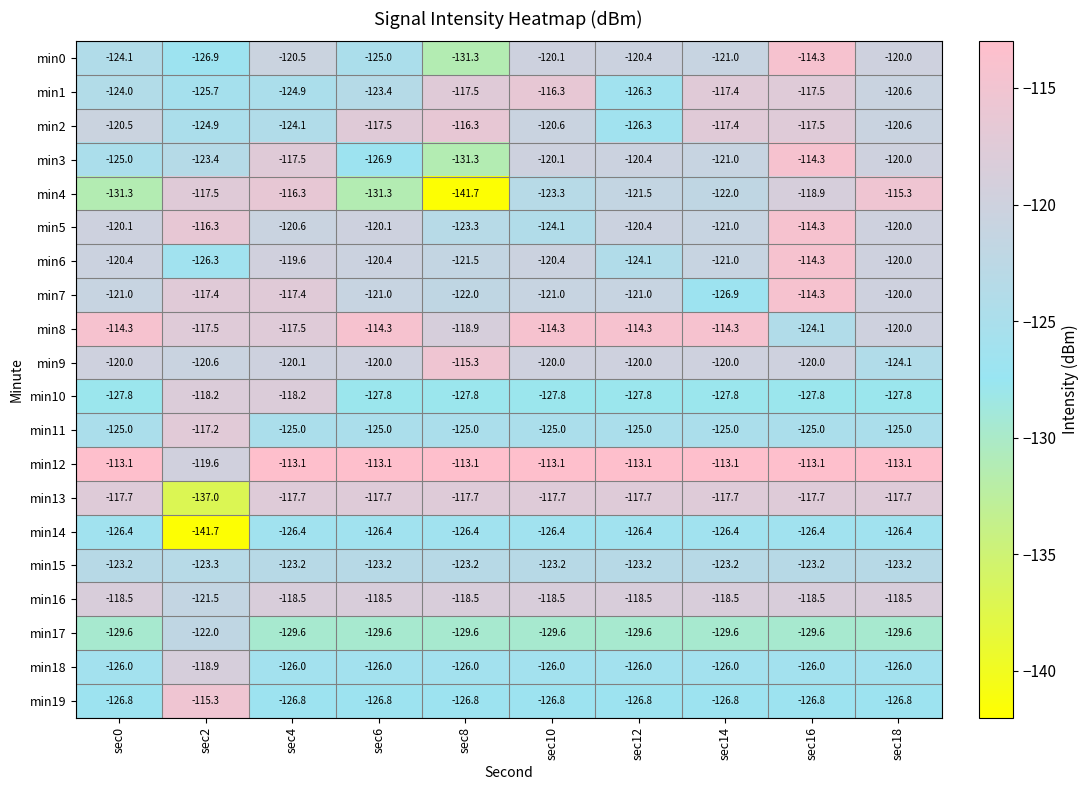

At which label does min1 first exceed -120?

sec8